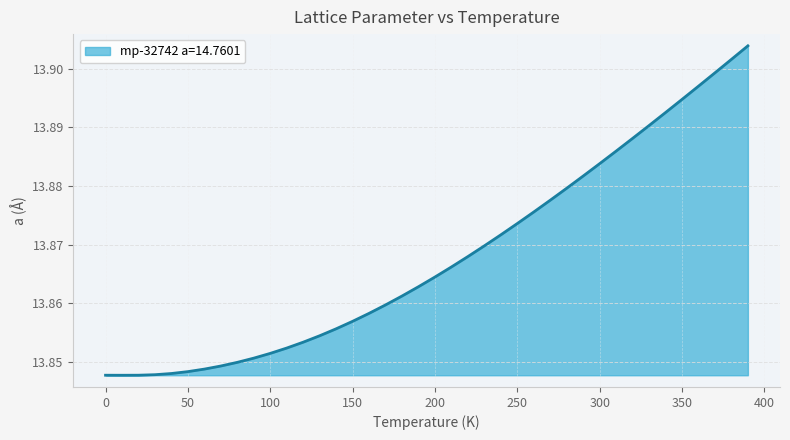

What is the label of the 35th point from the right?

50.0